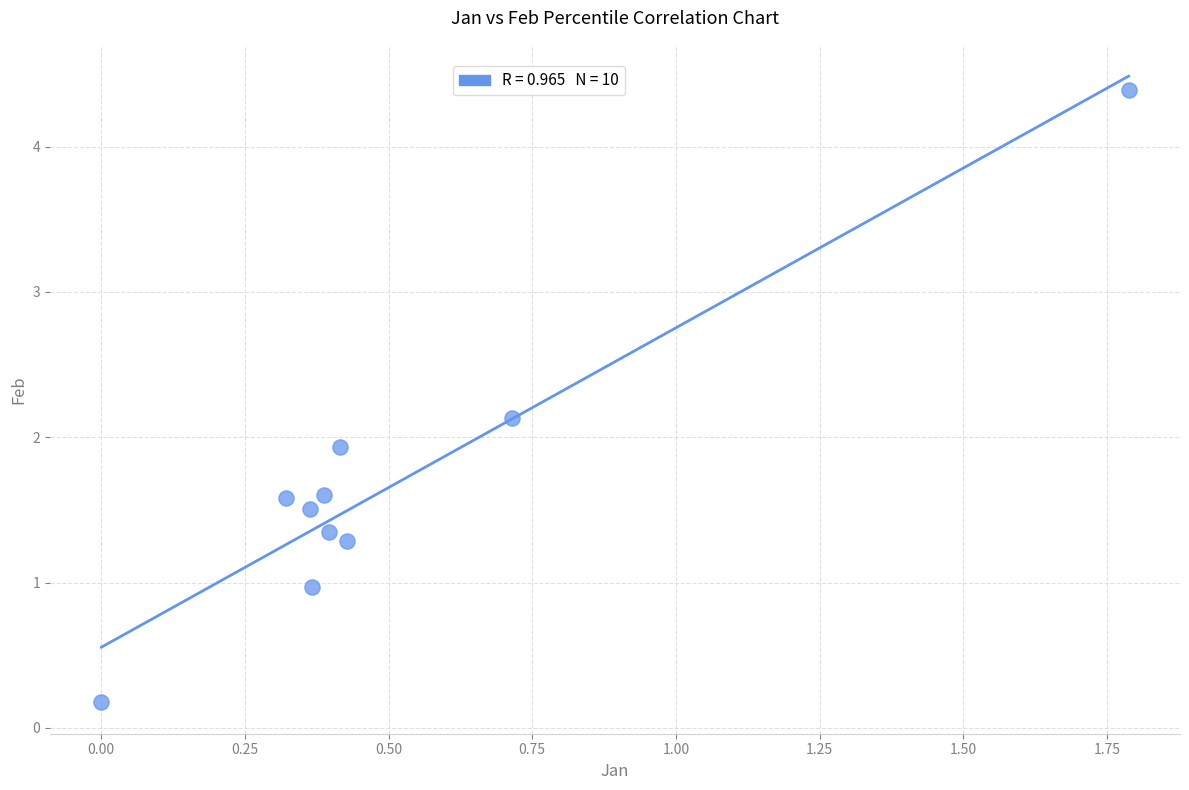

What is the average Y value?

1.7